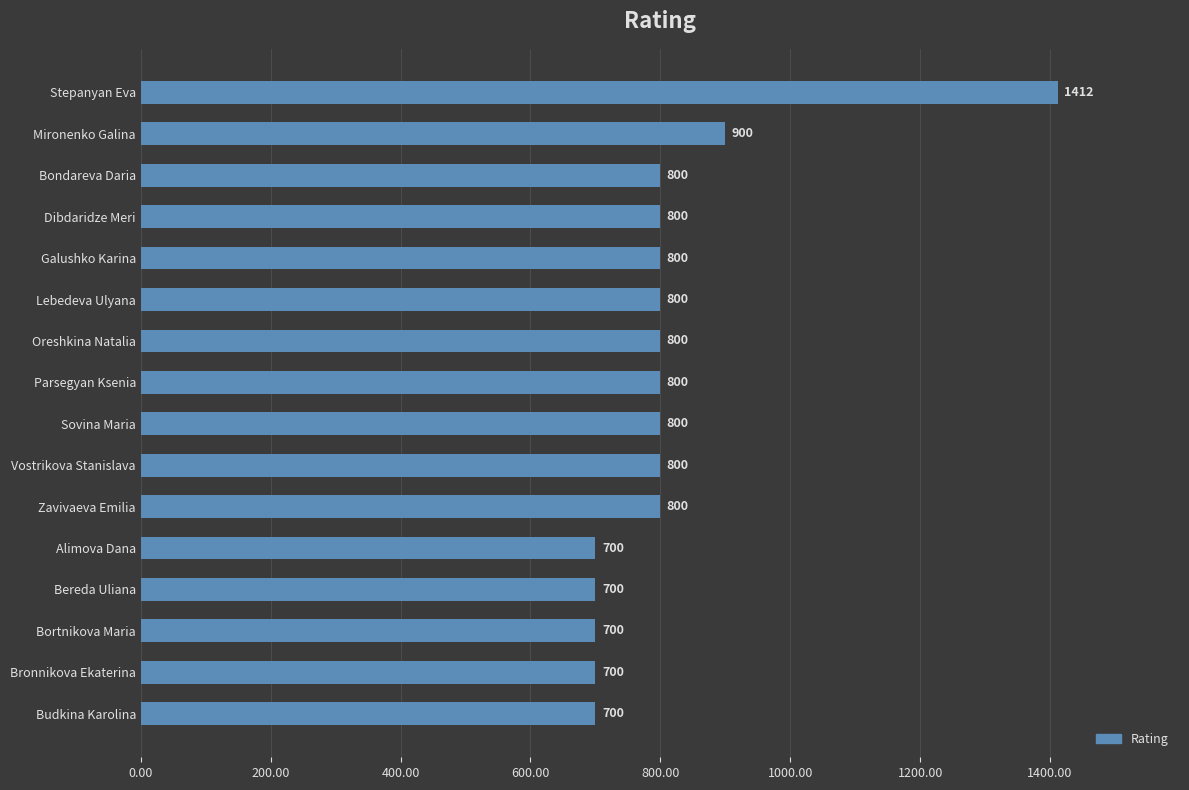

How many data points does each series have?

16